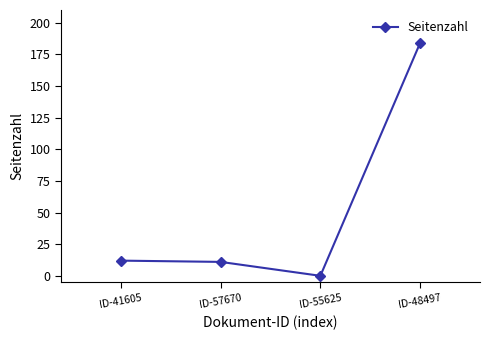

The chart shows a value of 11 at ID-57670. True or false?

True